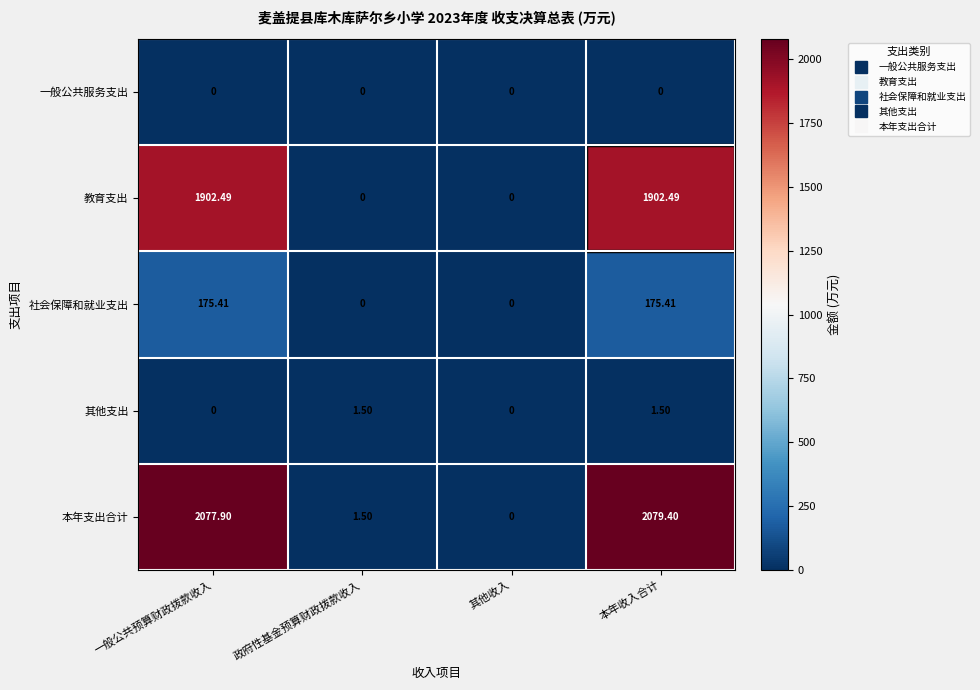

At which label does 教育支出 first exceed 1902?

一般公共预算财政拨款收入